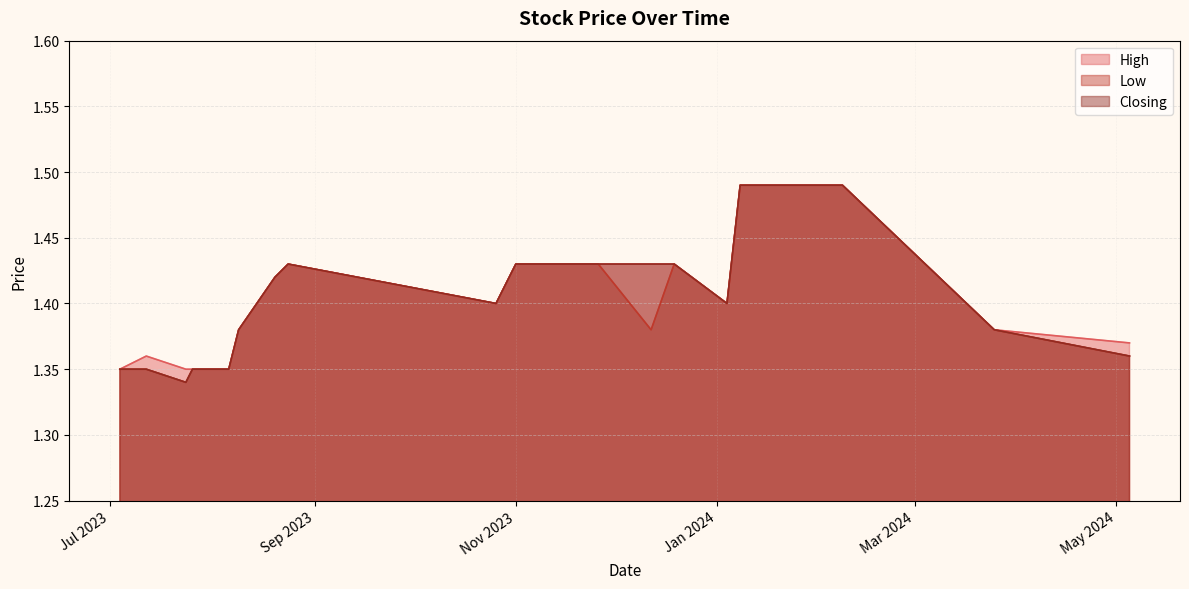

What is the average value of the Closing series?

1.4